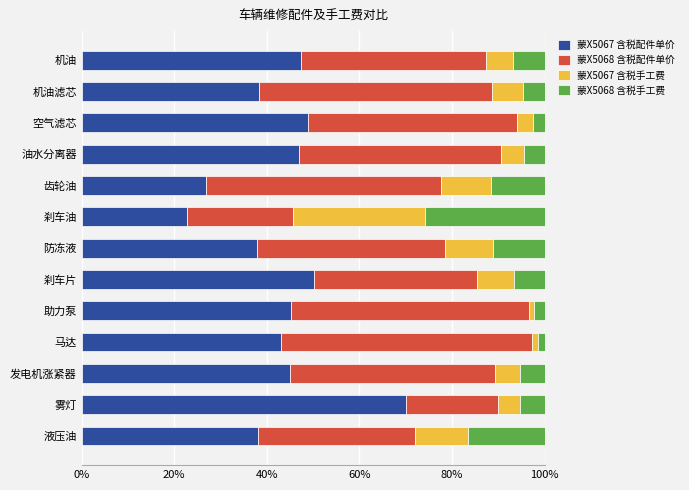

What is the total value across all series at 刹车油?

100.0